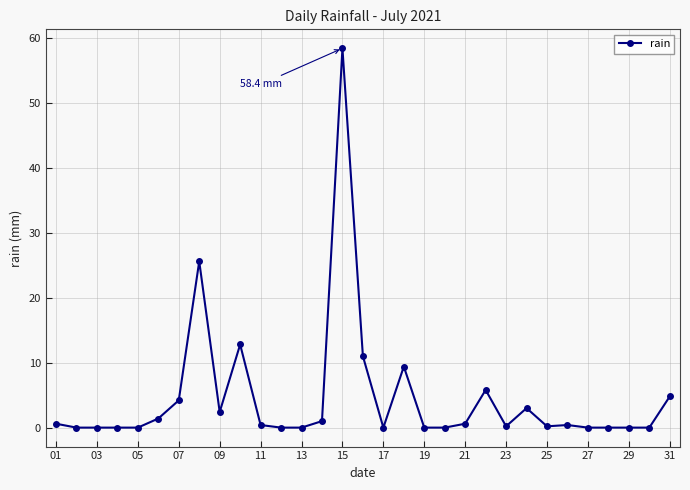

What is the difference between the maximum and minimum values?

58.4